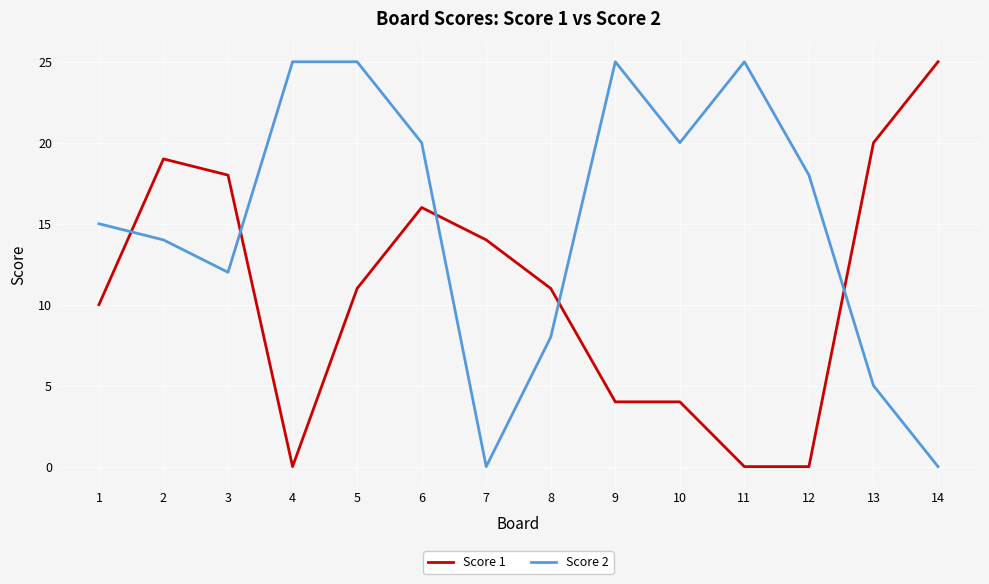

Is the value of Score 2 at 14 greater than the value of Score 1 at 3?

No